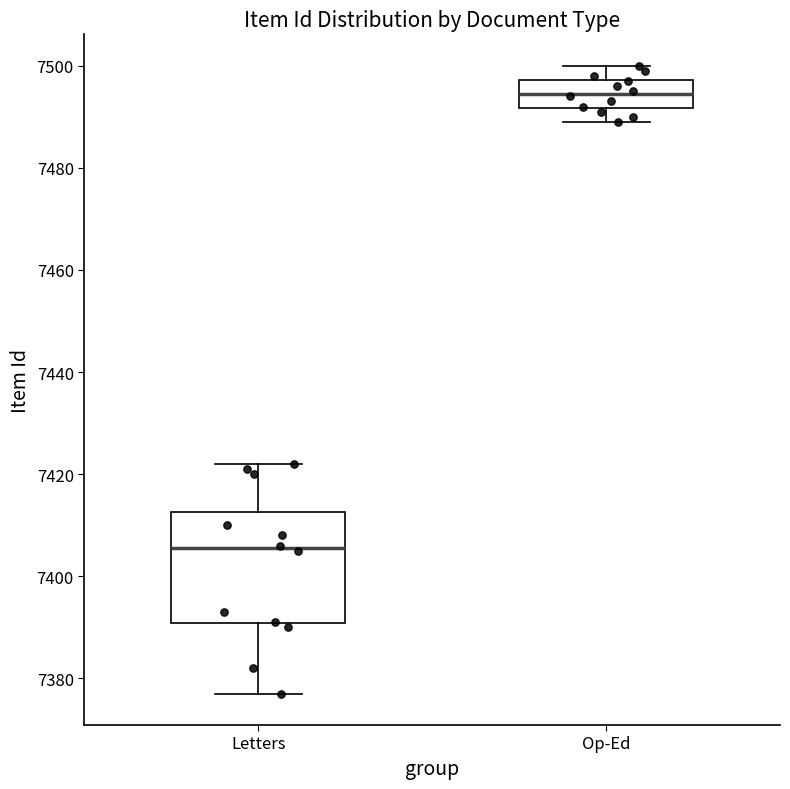

Reading left to right, read every box against the y-axis: the position of its median line, the range the box covers, and the ends of its whiskers. The values are not printed on the chart, so give them approximately, as read against the axis.

Letters: median 7406, box 7390 to 7412, whiskers 7378 to 7422
Op-Ed: median 7494, box 7492 to 7498, whiskers 7490 to 7500